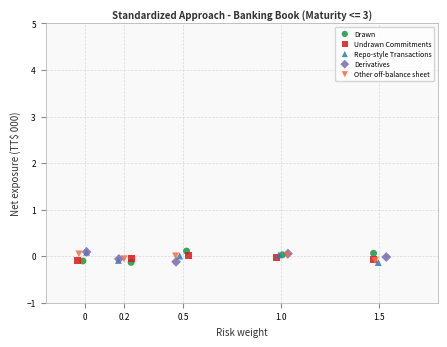

What are all the series names shown in the legend?

Drawn, Undrawn Commitments, Repo-style Transactions, Derivatives, Other off-balance sheet